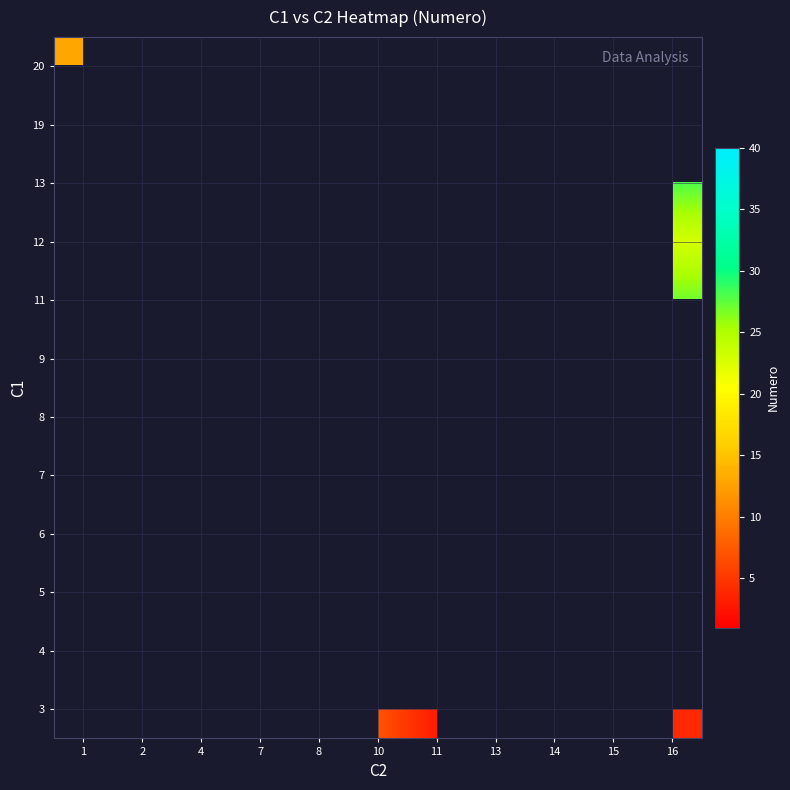

Rank the series by their average value, from highest to lowest.

3, 4, 5, 6, 7, 8, 9, 11, 12, 13, 19, 20